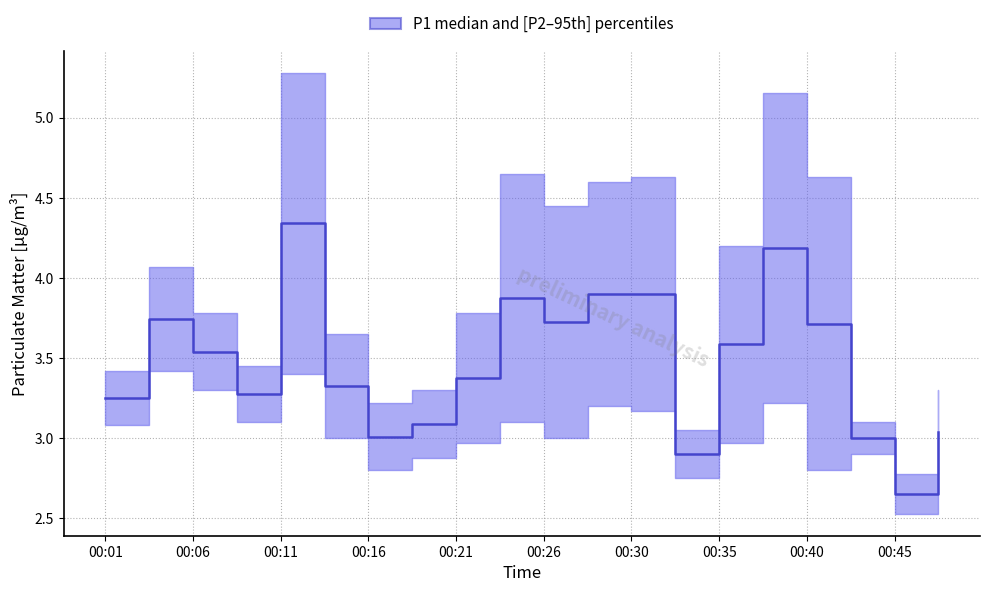

What is the minimum value shown in the chart?

2.7